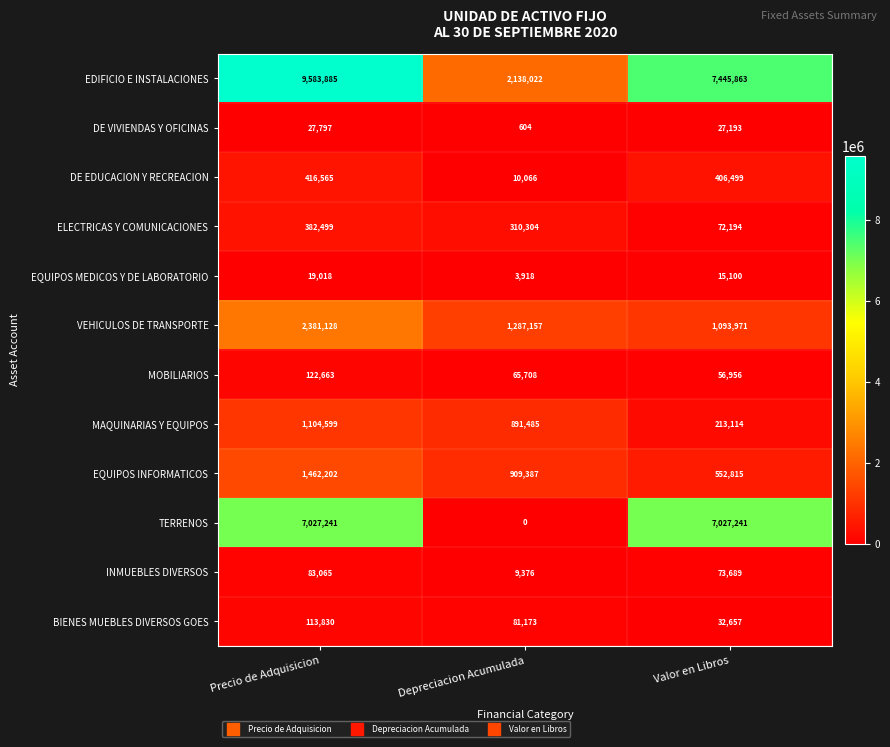

What is the difference between the maximum and minimum values in the BIENES MUEBLES DIVERSOS GOES series?

81173